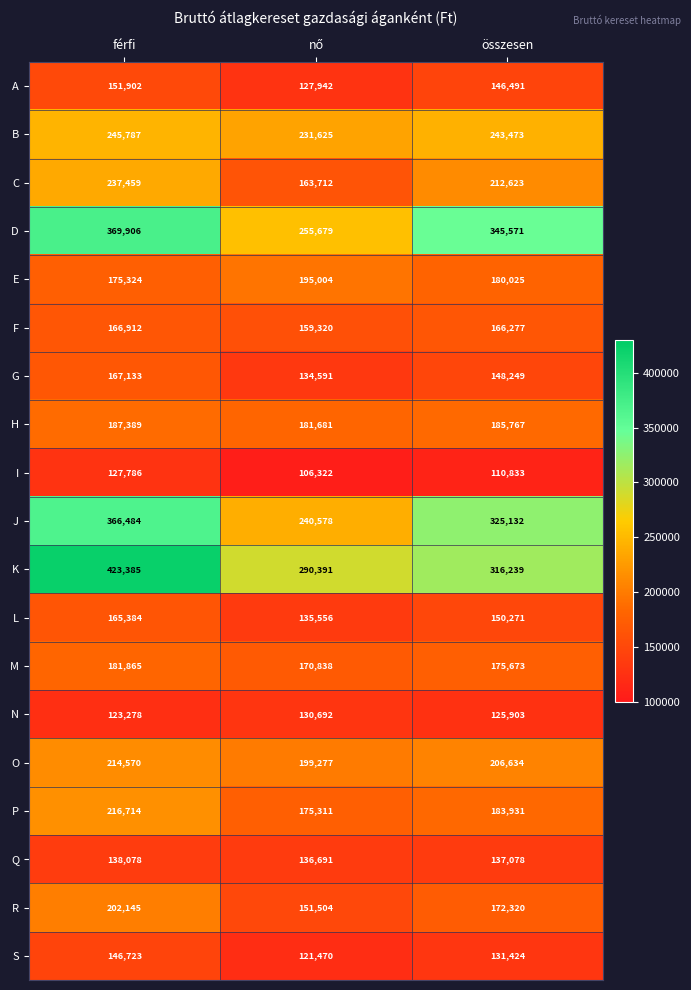

Count the C values in the range 163712 to 237459.

3